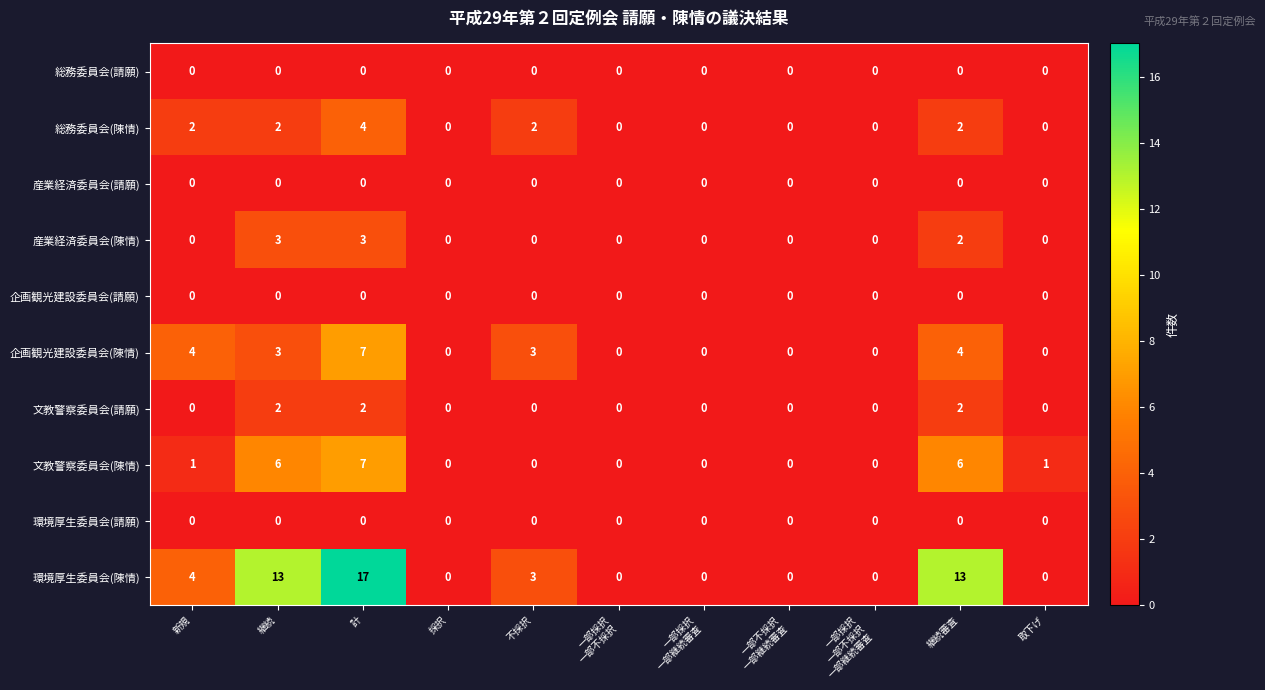

Between 継続 and 取下げ, which series saw the biggest shift?

環境厚生委員会(陳情)